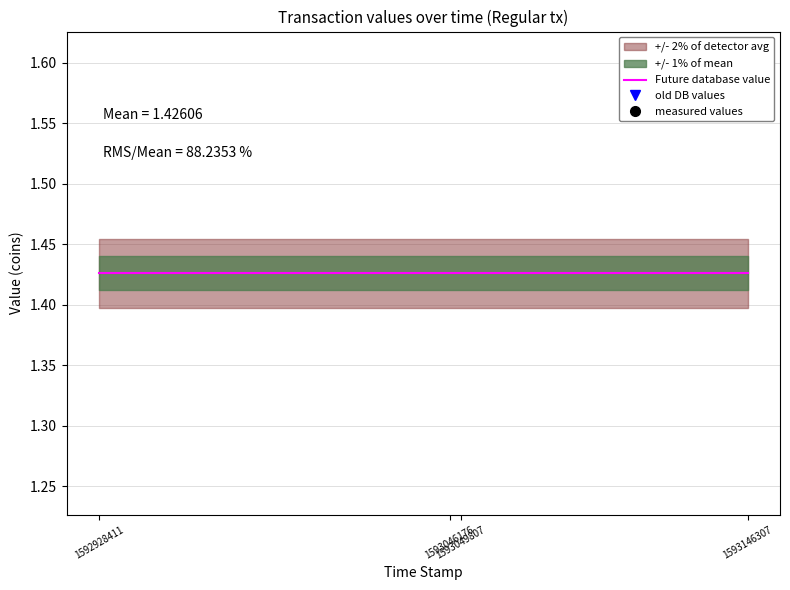

Which has a higher value, 1593049807 or 1593046176?

1593049807